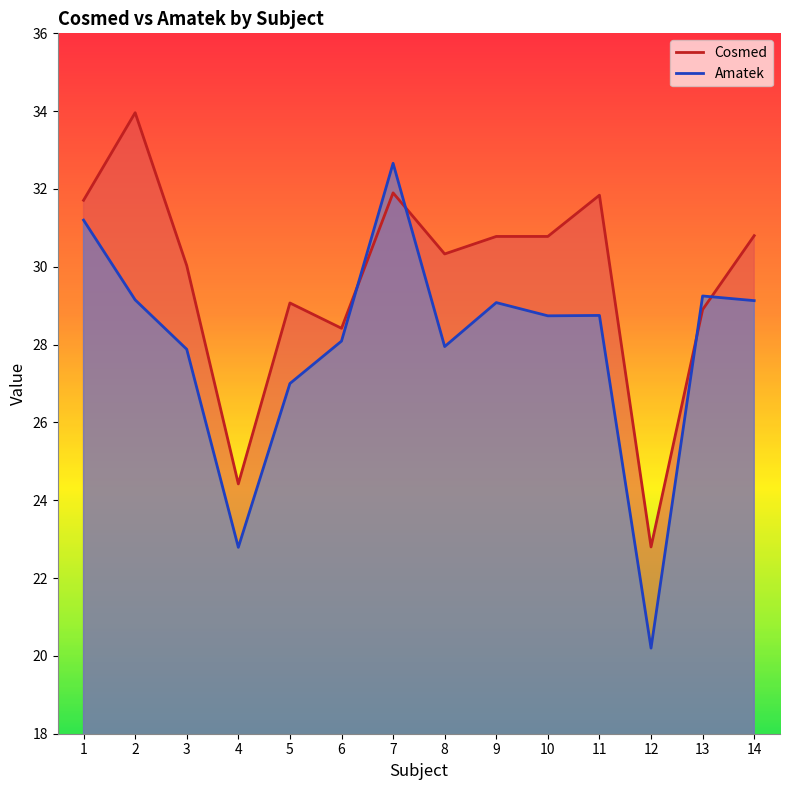

Is the value of Amatek at 5 greater than the value of Cosmed at 2?

No